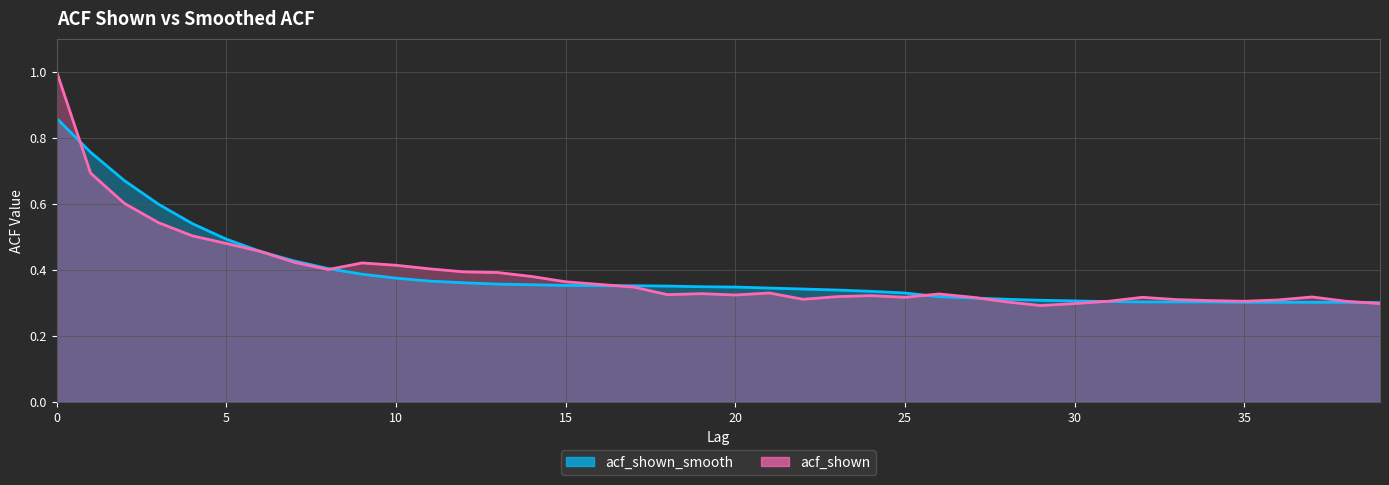

What are all the series names shown in the legend?

acf_shown_smooth, acf_shown